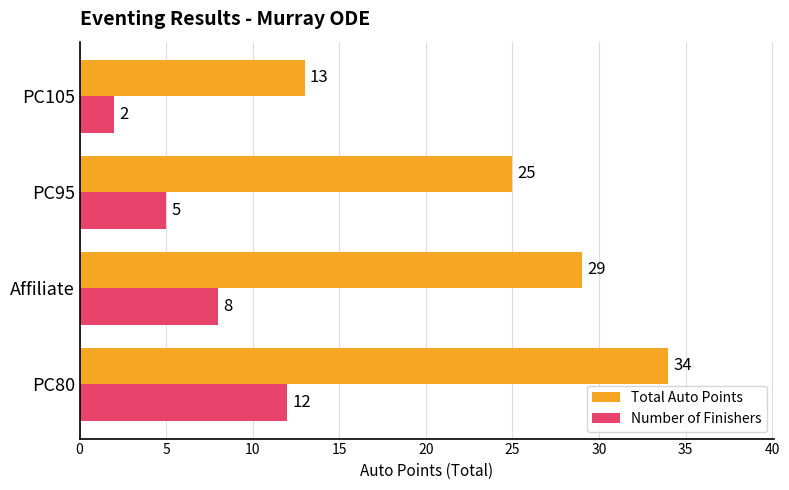

What is the approximate value of Total Auto Points at PC80, to the nearest 10?

30